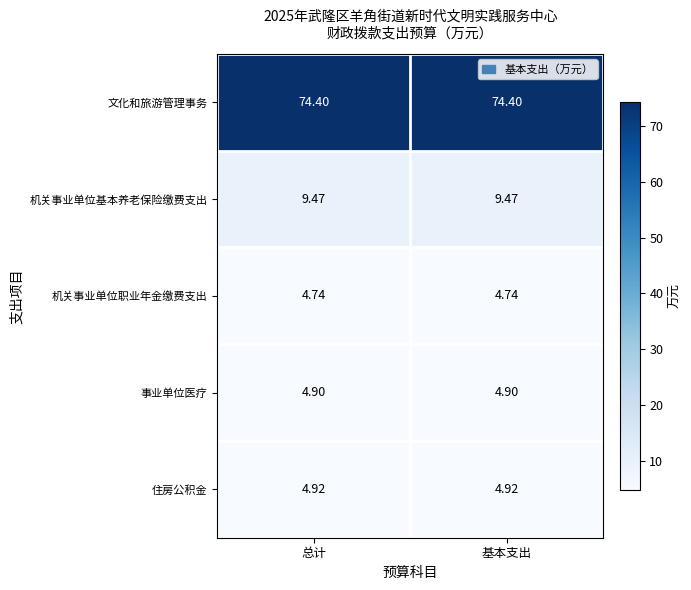

Rank the series by their maximum value, from lowest to highest.

机关事业单位职业年金缴费支出, 事业单位医疗, 住房公积金, 机关事业单位基本养老保险缴费支出, 文化和旅游管理事务